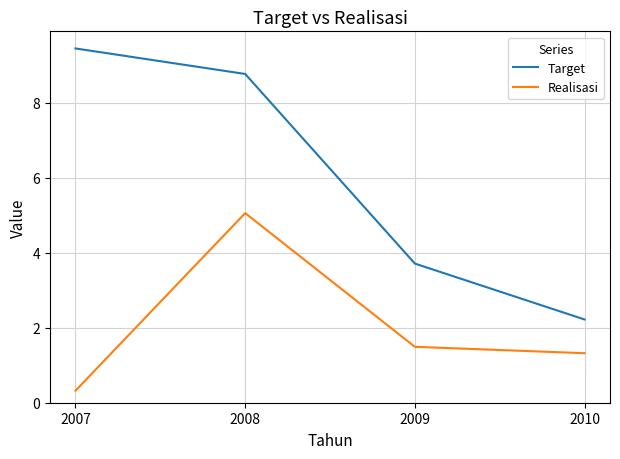

What is the difference between the second highest and second lowest values in the Target series?

5.1